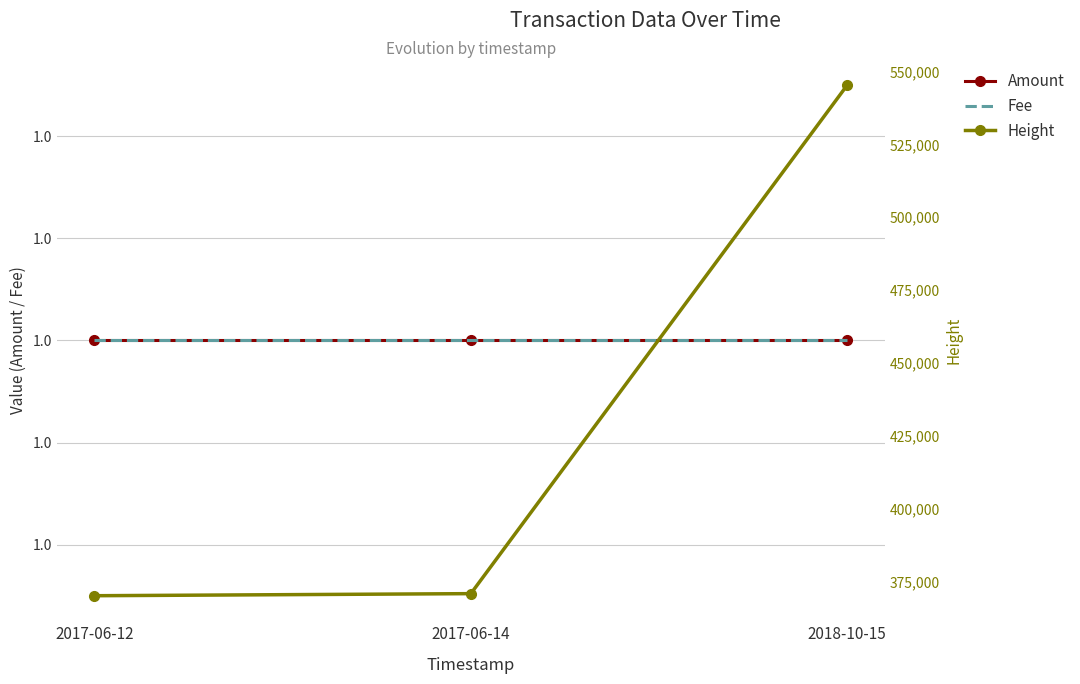

Rank the series at 2018-10-15 from lowest to highest value.

Amount, Fee, Height